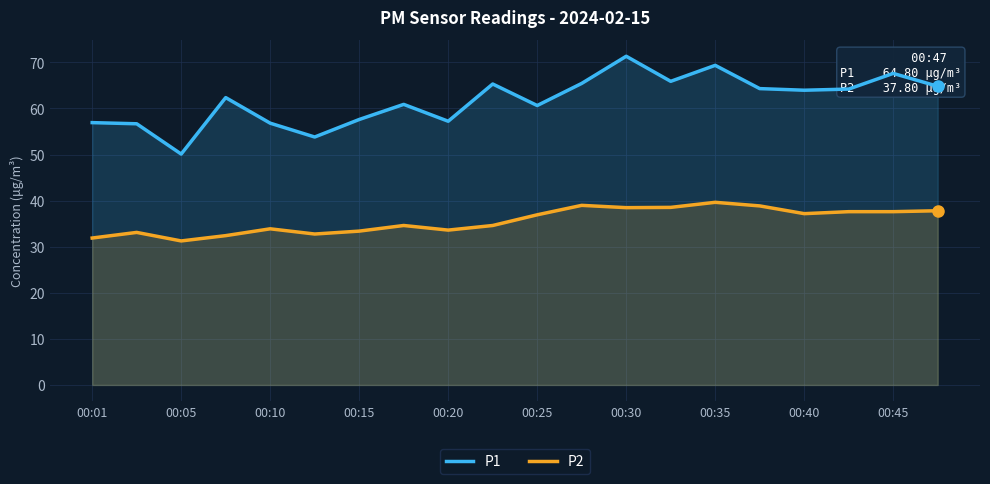

Which category has the lowest value across all series?

00:05